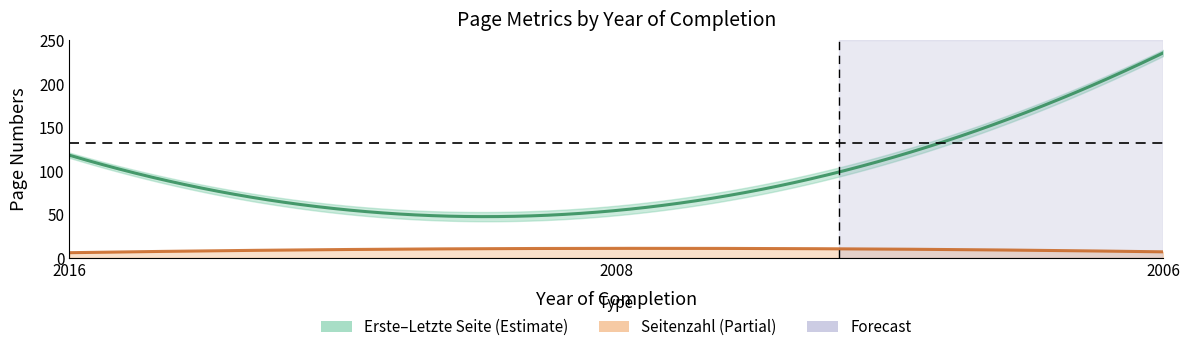

What is the difference between the second highest and minimum values in the Letzte Seite series?

61